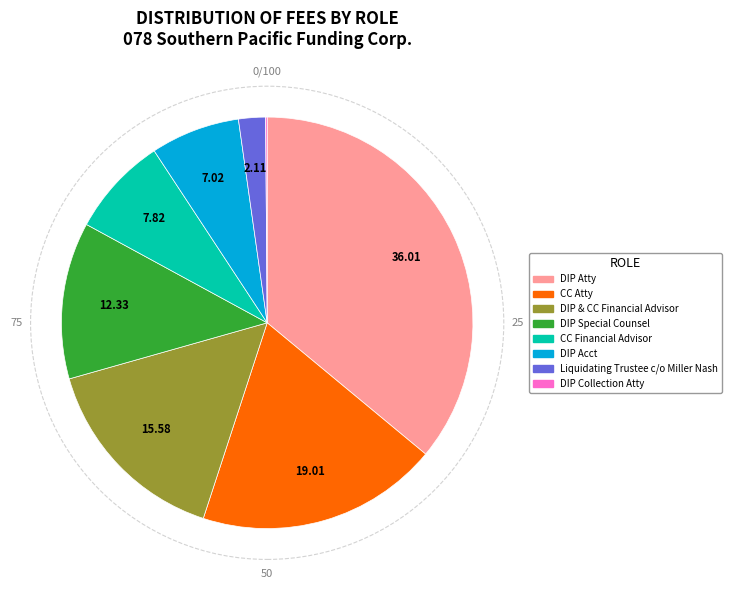

Is the sum of DIP Special Counsel and Liquidating Trustee c/o Miller Nash greater than half?

No